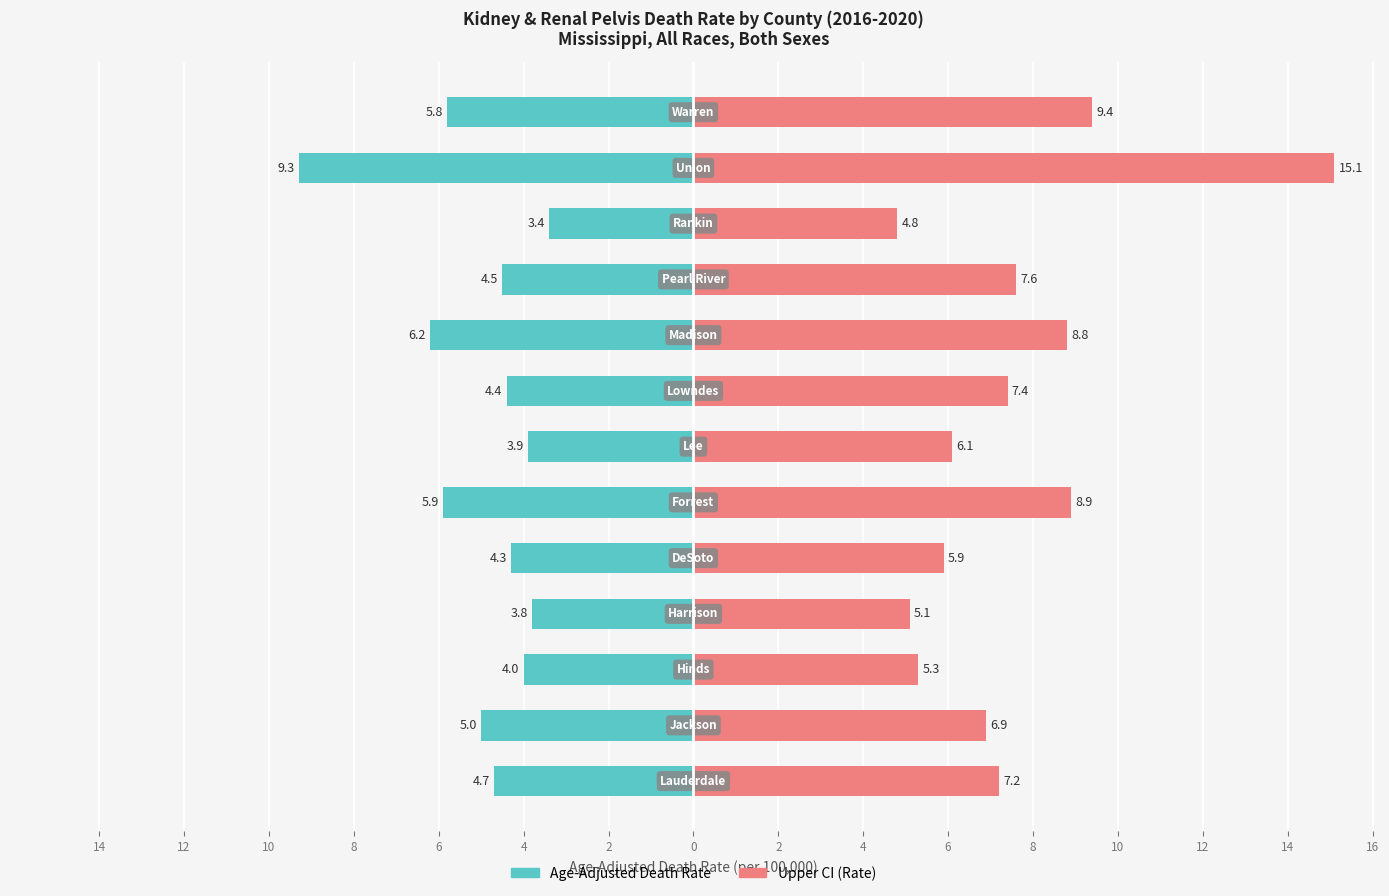

Between 12 and 6, which series saw the biggest shift?

Upper CI (Rate)